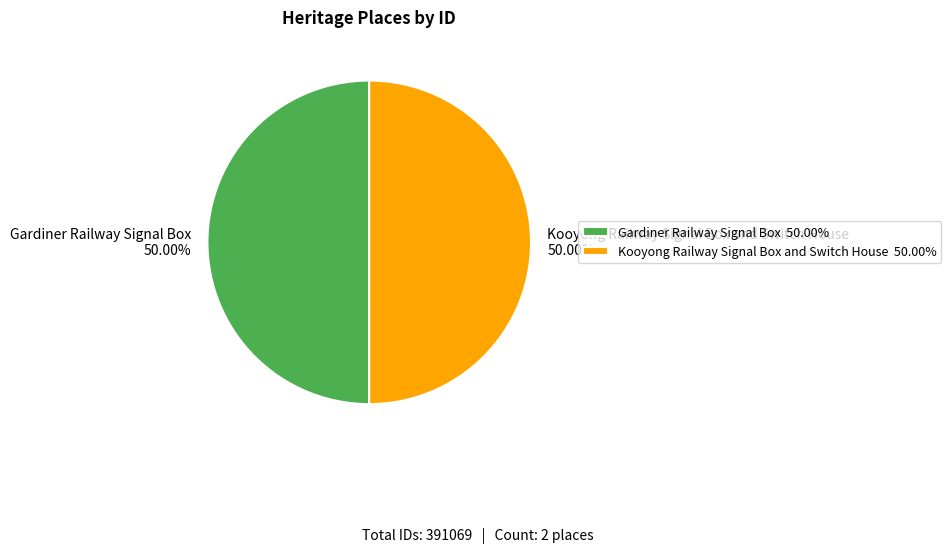

The Kooyong Railway Signal Box and Switch House slice represents 50% of the pie. True or false?

True